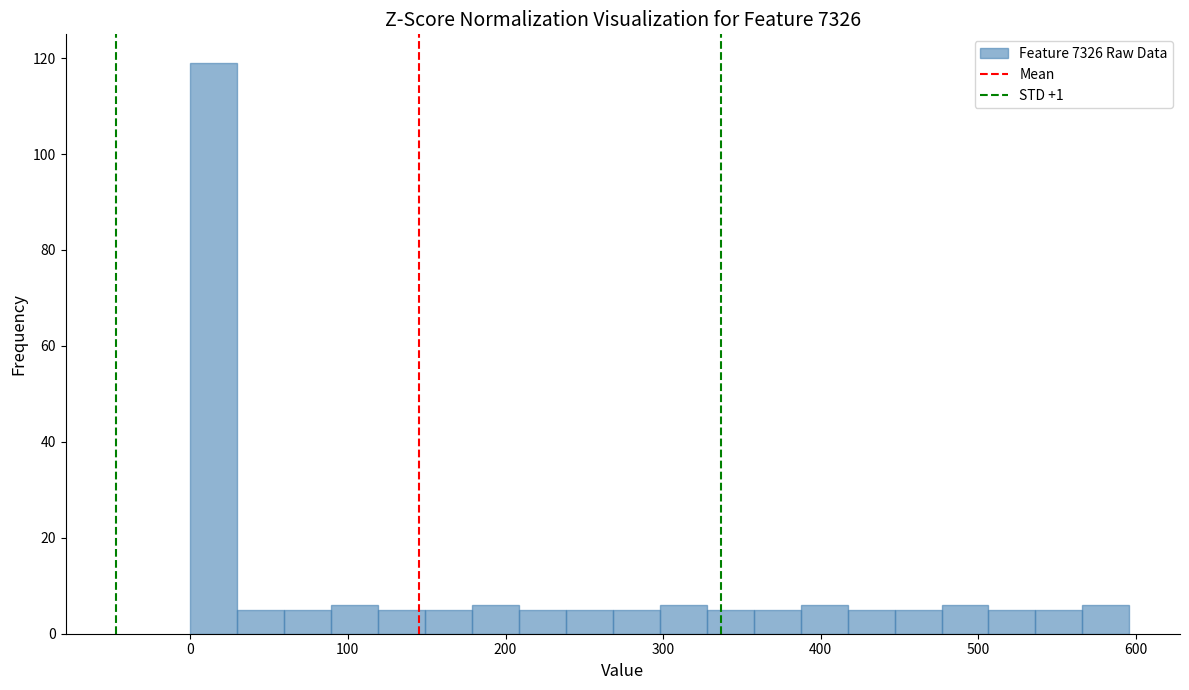

Read against the x-axis, roughly where is the centre of the tallest bar?

10